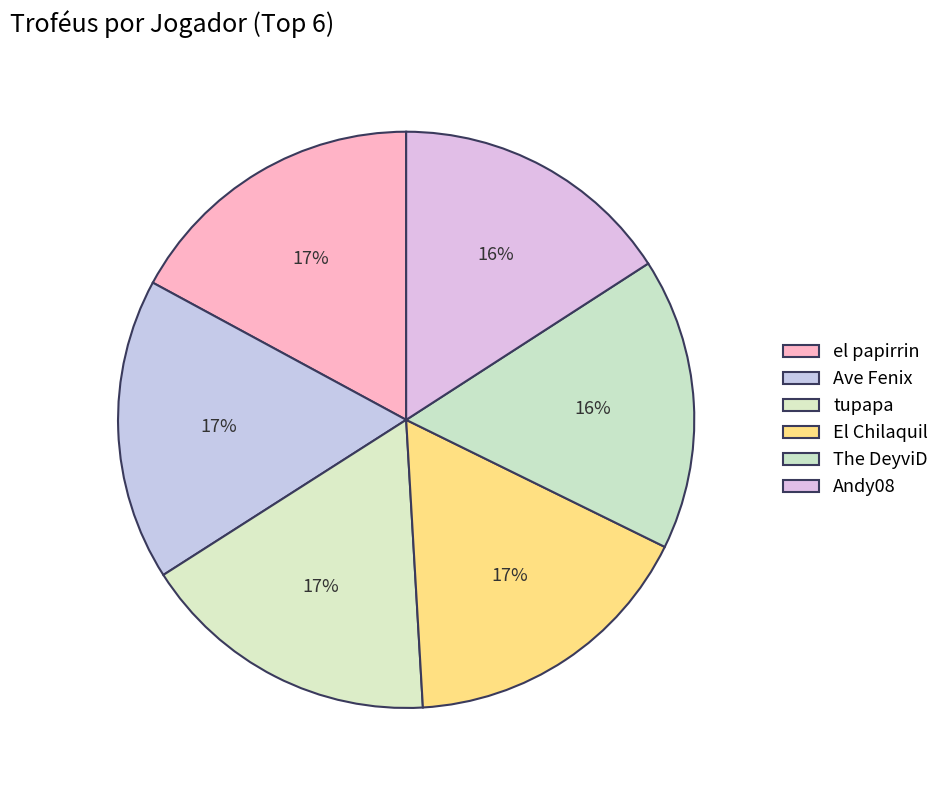

Is there a majority slice in this chart?

No